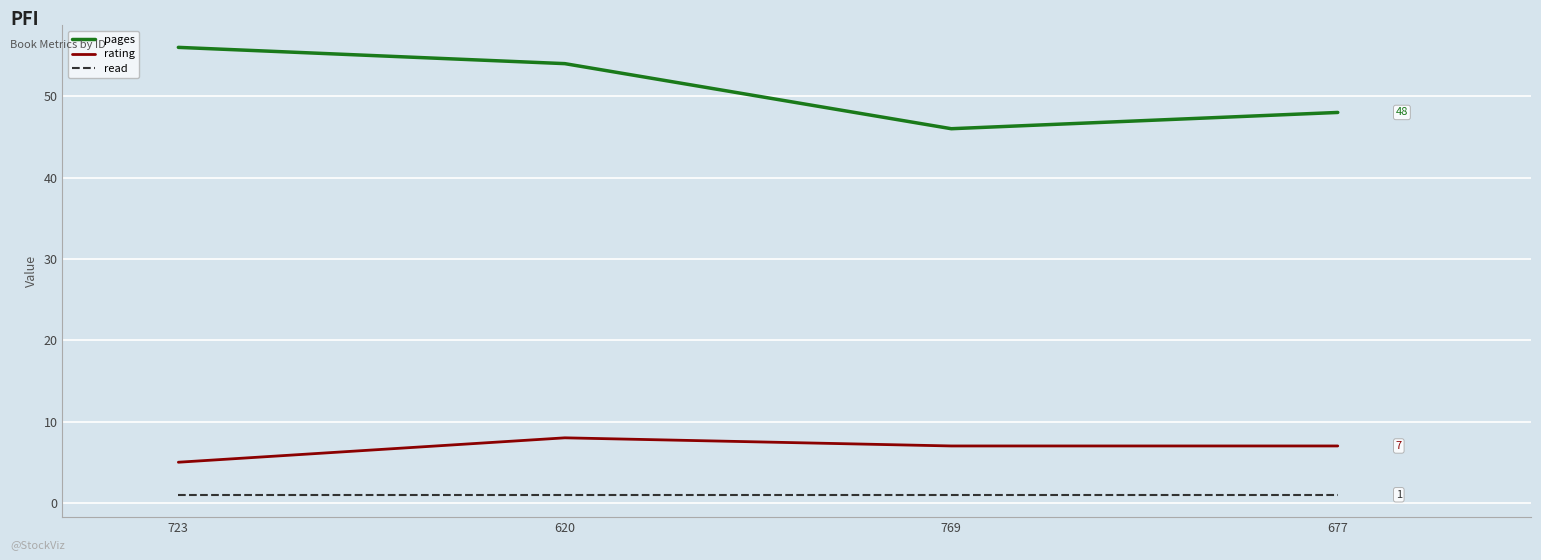

True or false: rating and pages intersect in this chart.

False